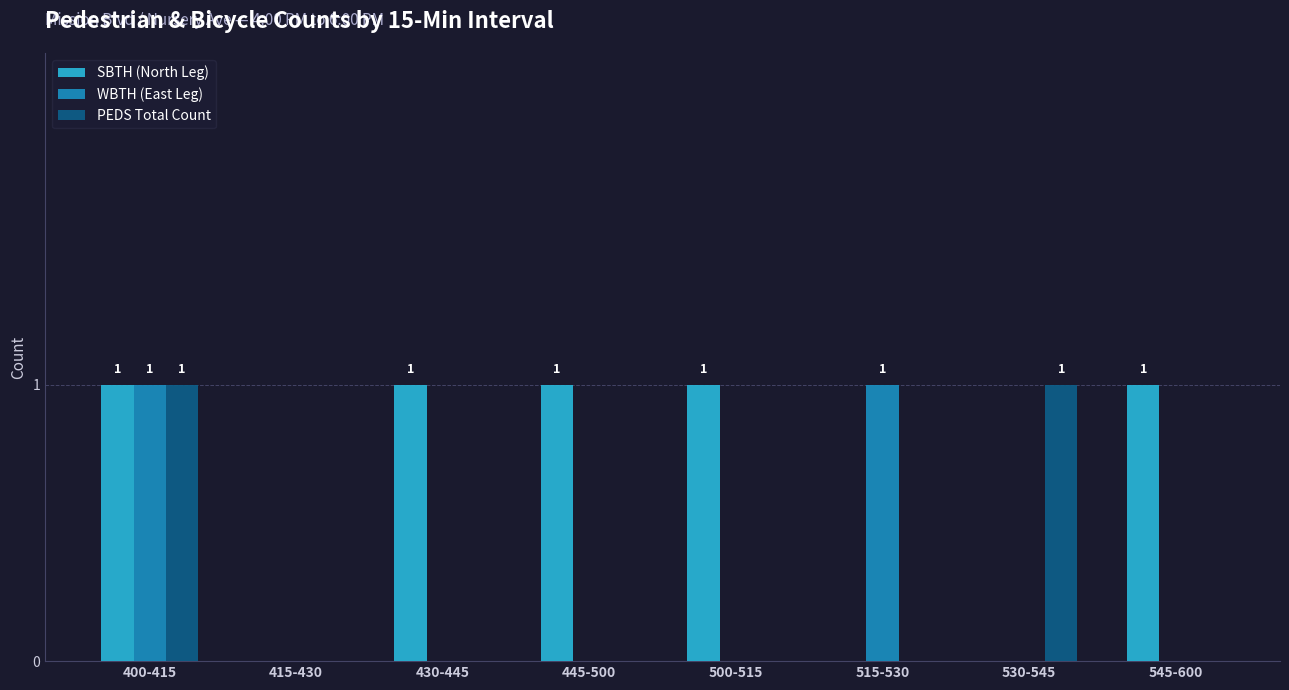

True or false: WBTH (East Leg) has a value of 0 at 445-500.

True